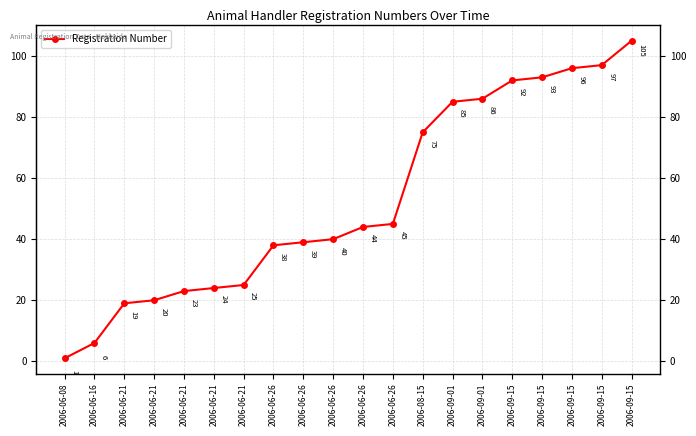

The value at 2006-06-26 is 44. True or false?

True